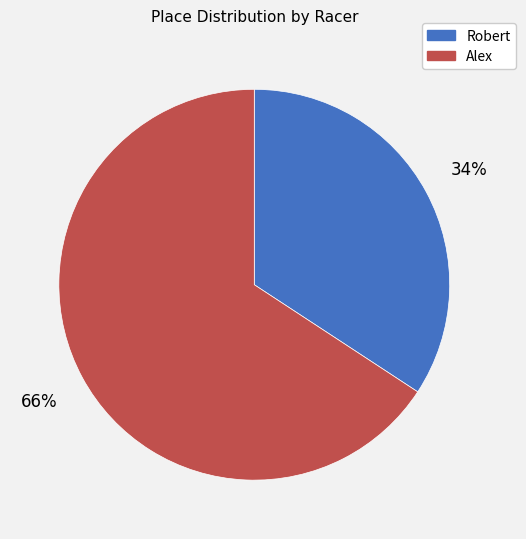

How many slices are in this pie chart?

2